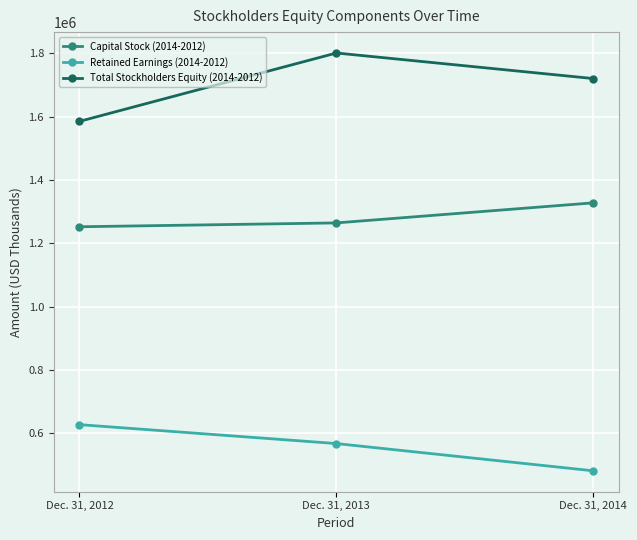

What value does the Total Stockholders Equity (2014-2012) series have at Dec. 31, 2014, to the nearest 50?

1720500